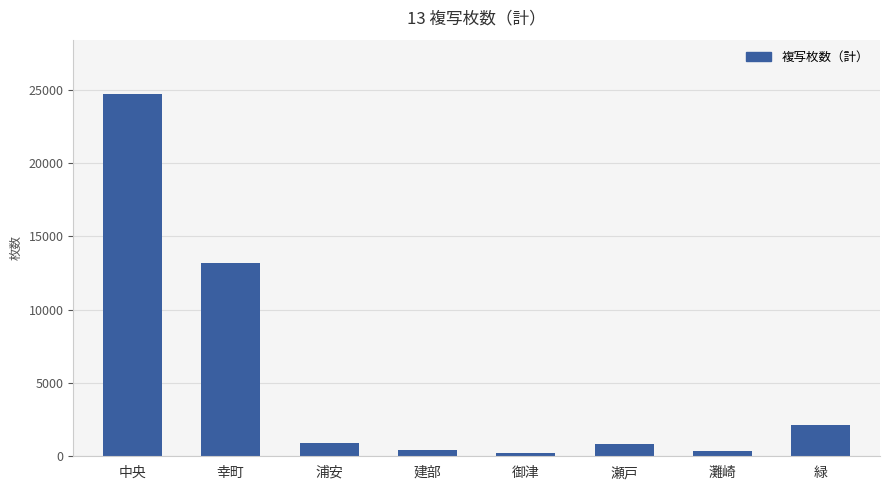

What is the sum of all values?

42761